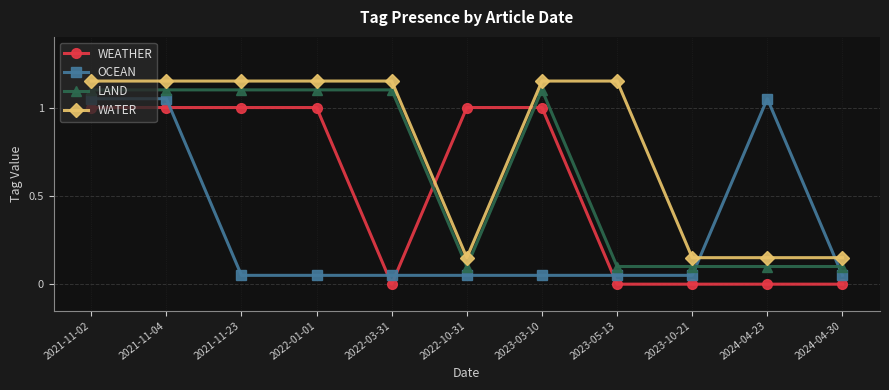

Is the value of WATER at 2022-10-31 greater than the value of WEATHER at 2021-11-23?

No